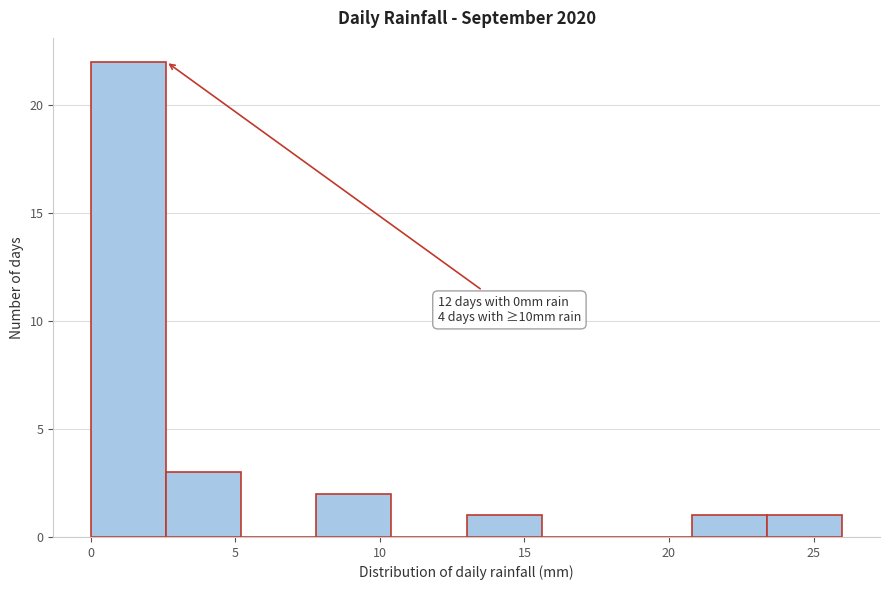

Which range on the x-axis has the tallest bar?

0.0 to 2.6